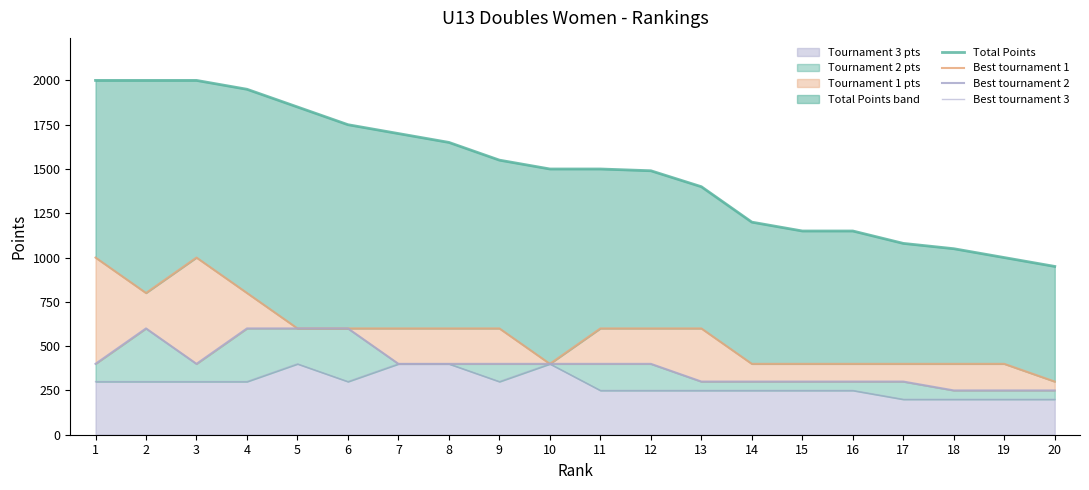

What is the value of the Best tournament 1 point at the 14th from the left?

400